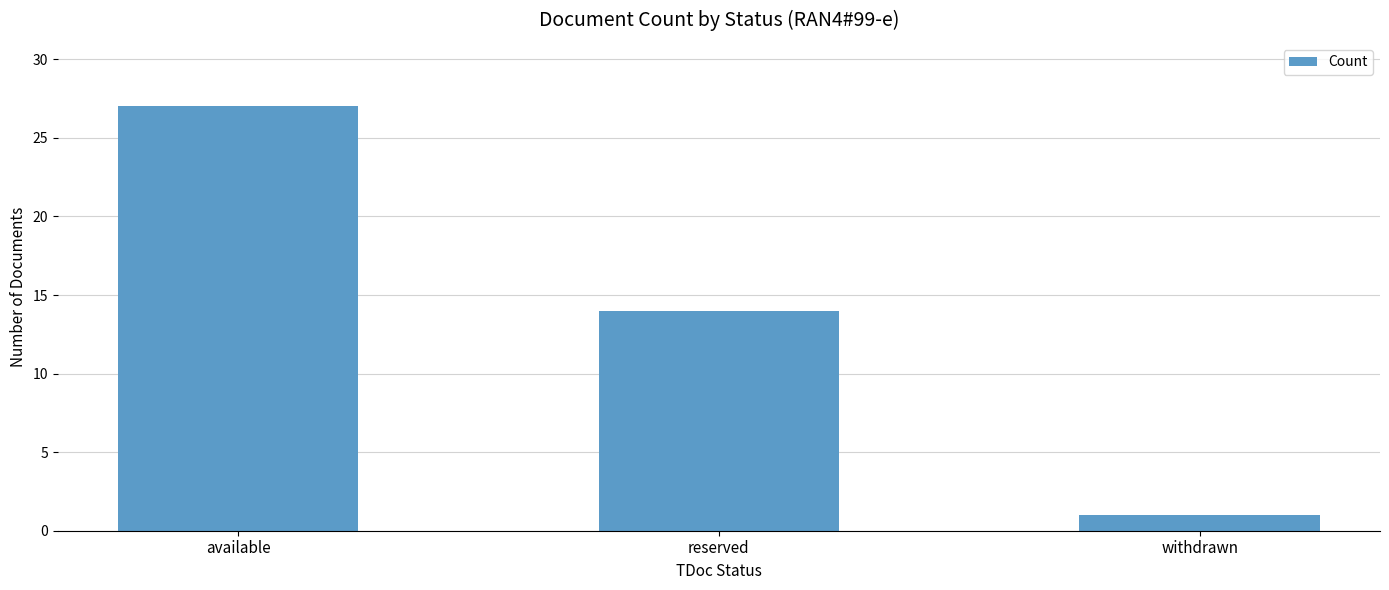

Where does the data first go above 14?

available